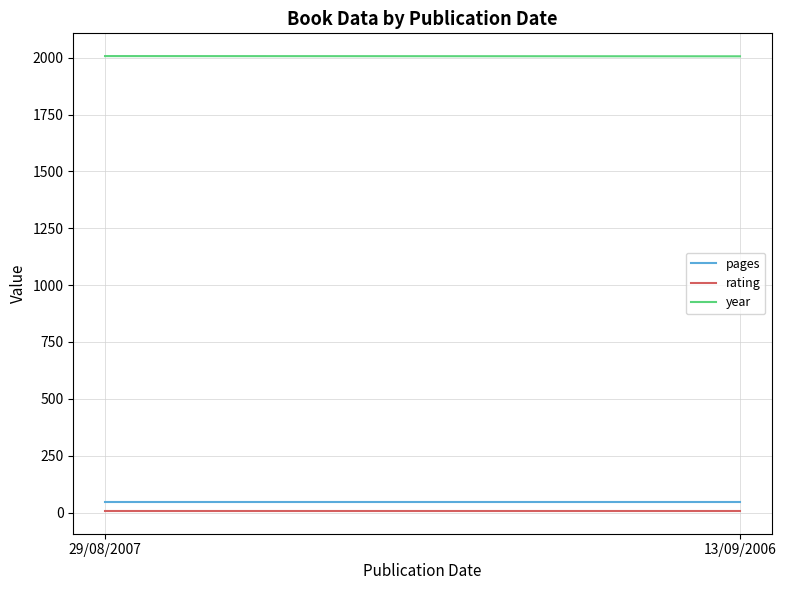

What is the sum of all rating values?

14